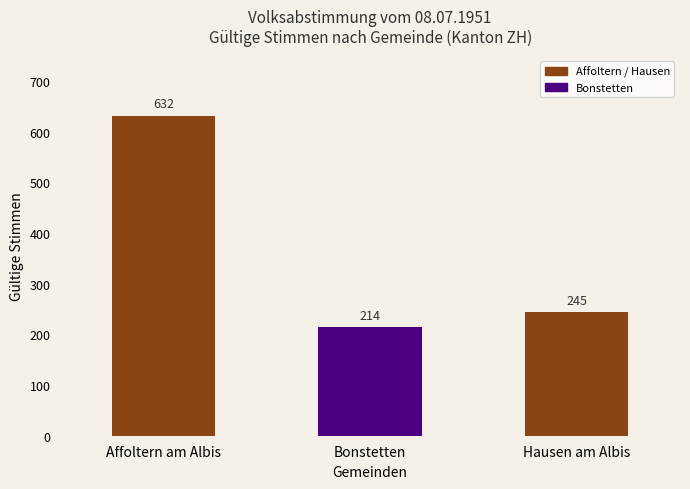

Is it true that the value at Hausen am Albis is 118?

False